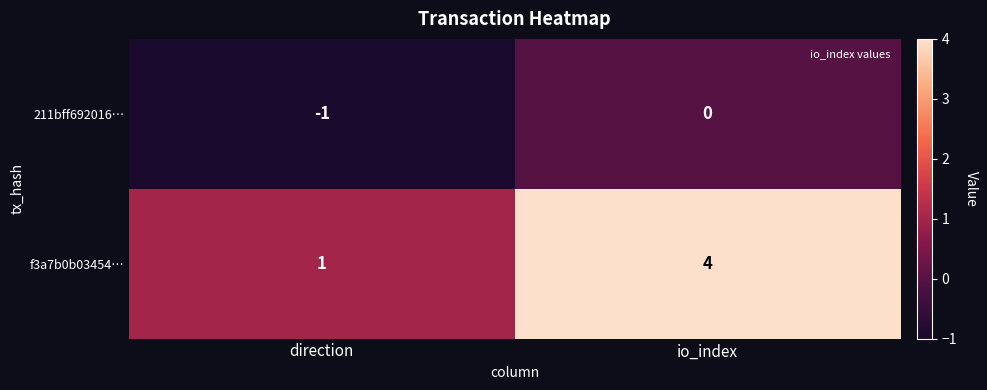

Reading left to right, what are all the values shown in this chart?

211bff692016…: direction=-1	io_index=0
f3a7b0b03454…: direction=1	io_index=4